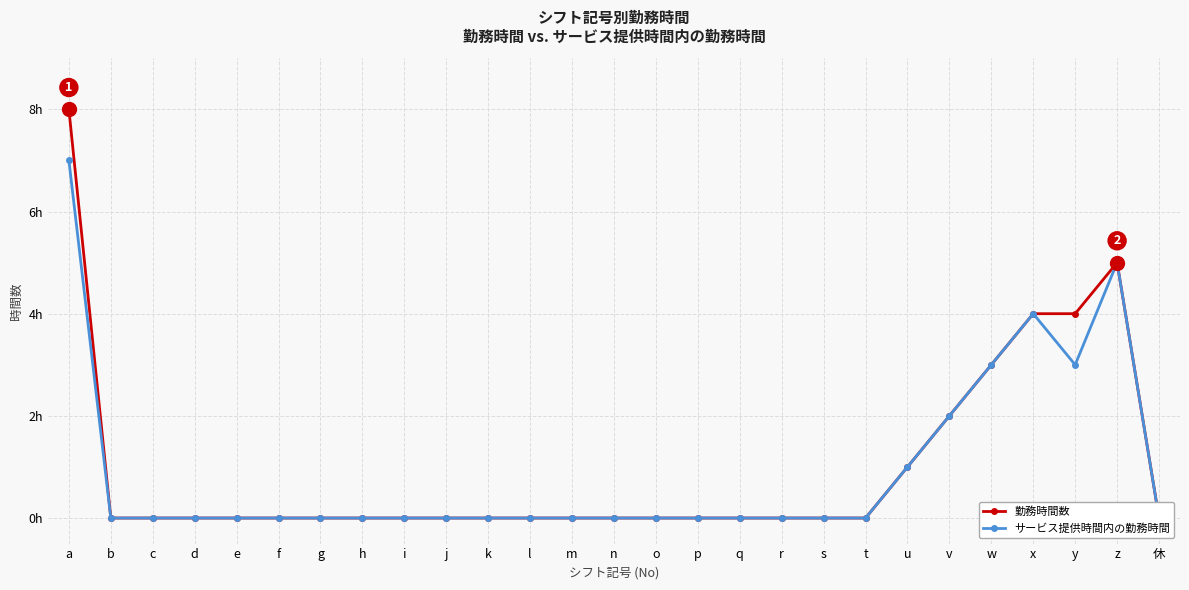

What are all the series names shown in the legend?

勤務時間数, サービス提供時間内の勤務時間